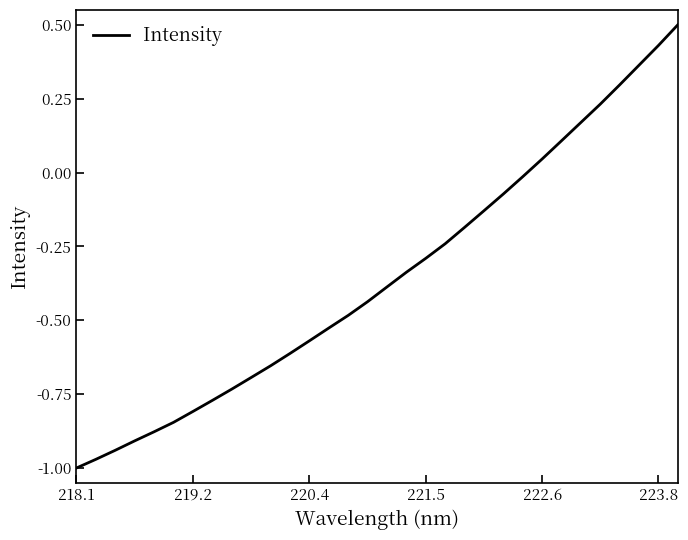

What is the greatest value displayed?

0.5